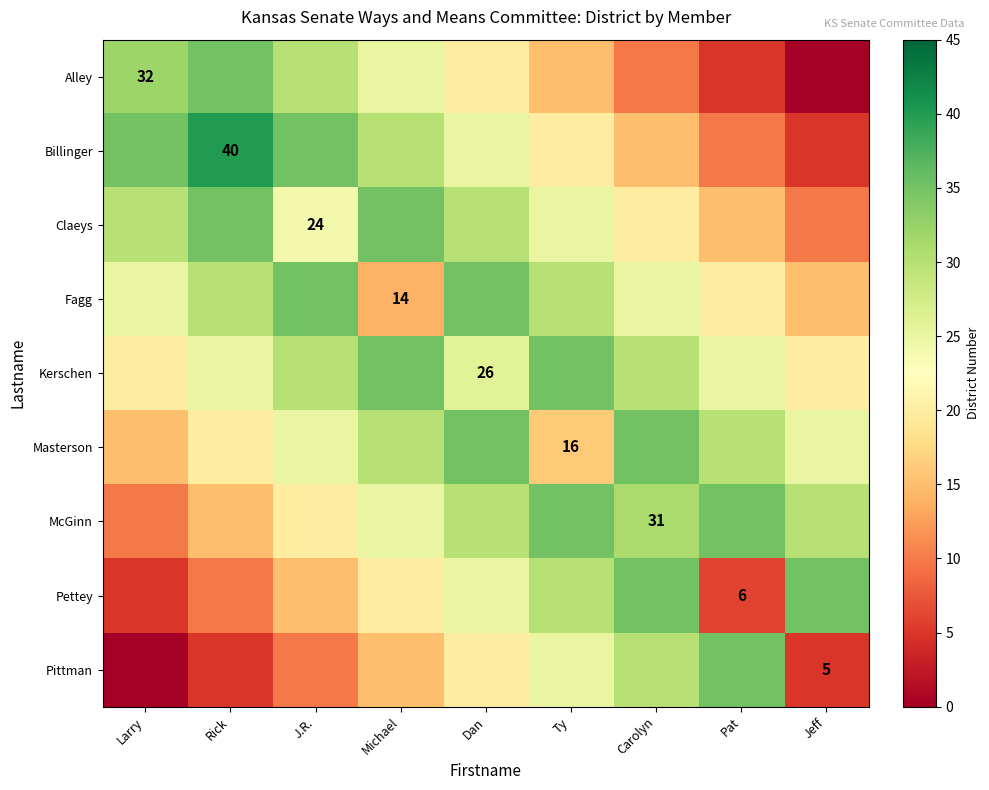

What is the difference between the Claeys values at Michael and Jeff?

25